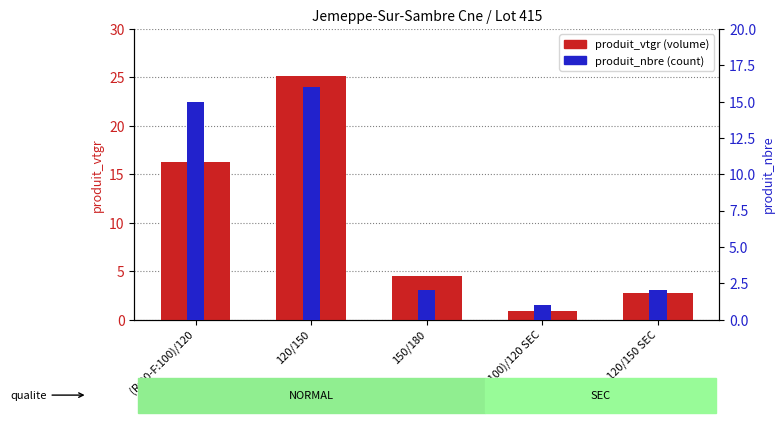

The value of produit_vtgr at 150/180 is 6.8. True or false?

False